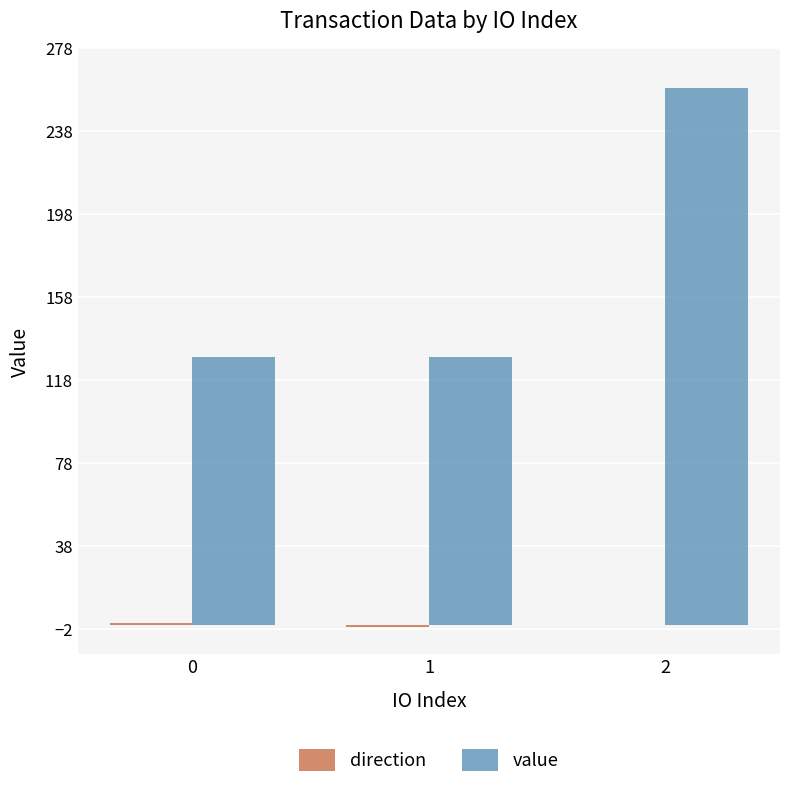

At which category is the sum across all series the highest?

2